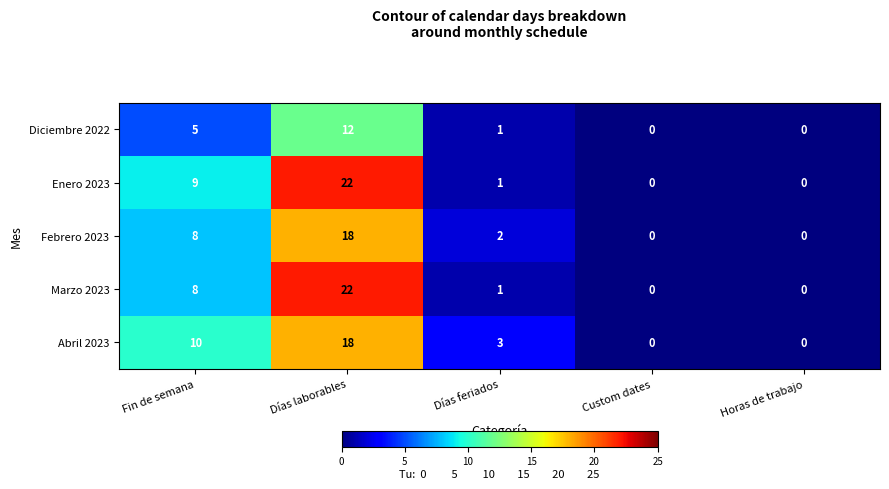

The value of Diciembre 2022 at Días laborables is 12. True or false?

True